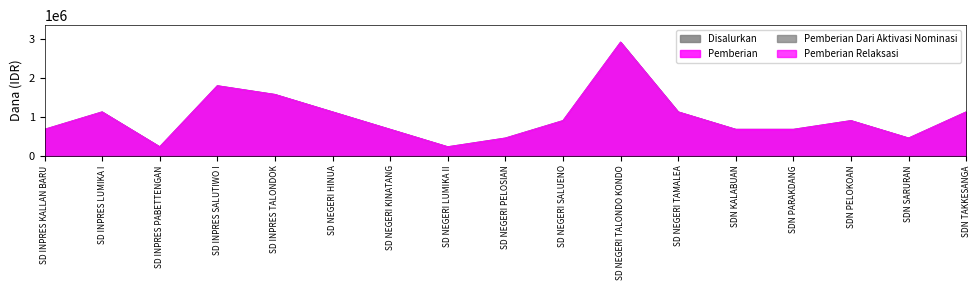

What is the smallest value displayed?

225000